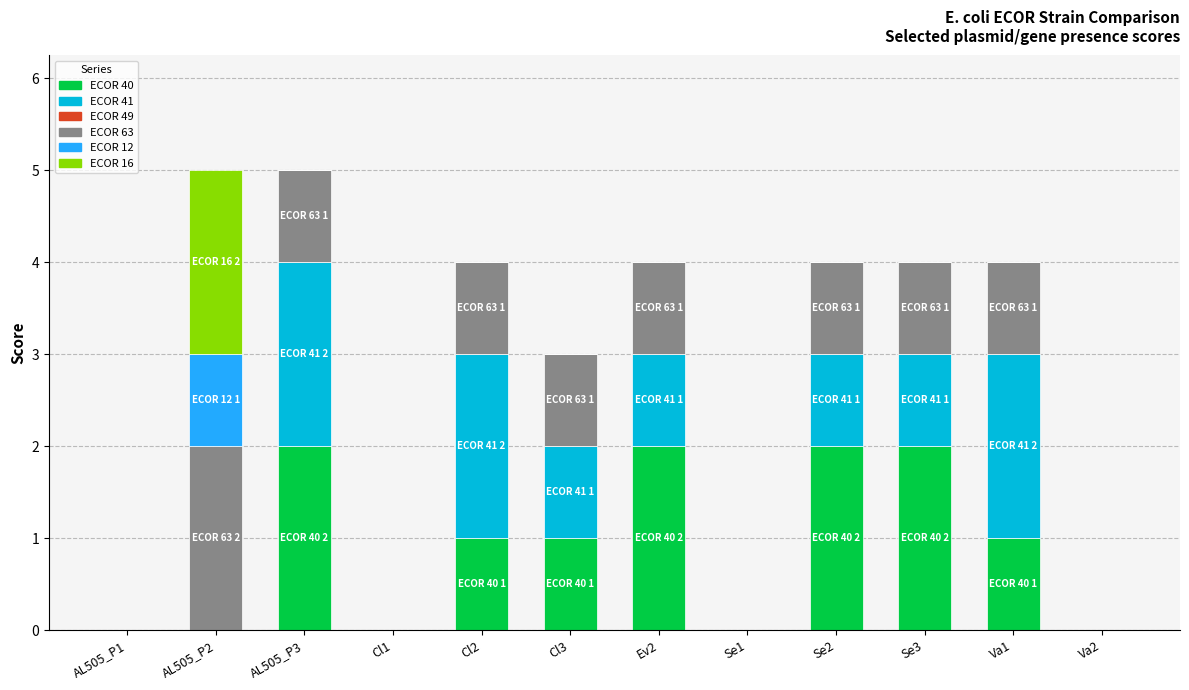

The value of ECOR 40 at AL505_P2 is -1. True or false?

False